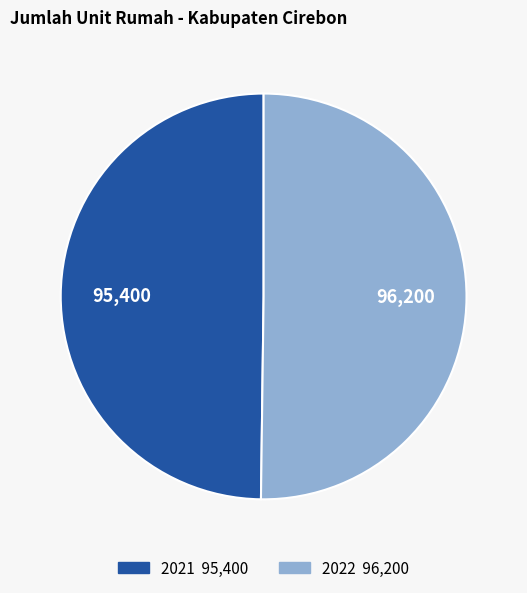

Is it true that 2021 is 50% of the pie?

True